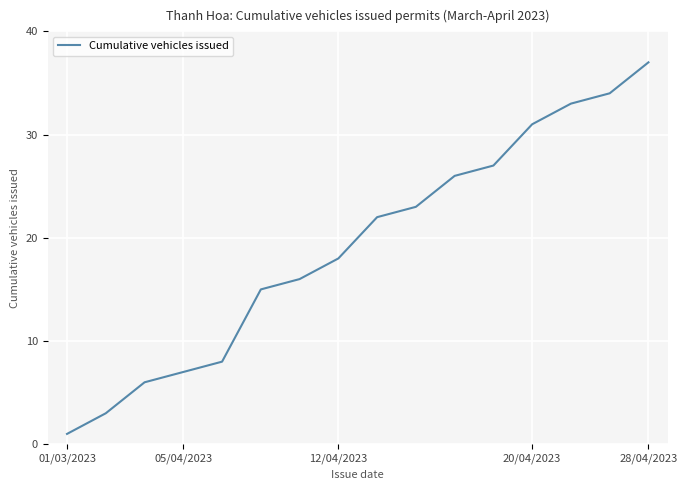

How many values are below 22?

8